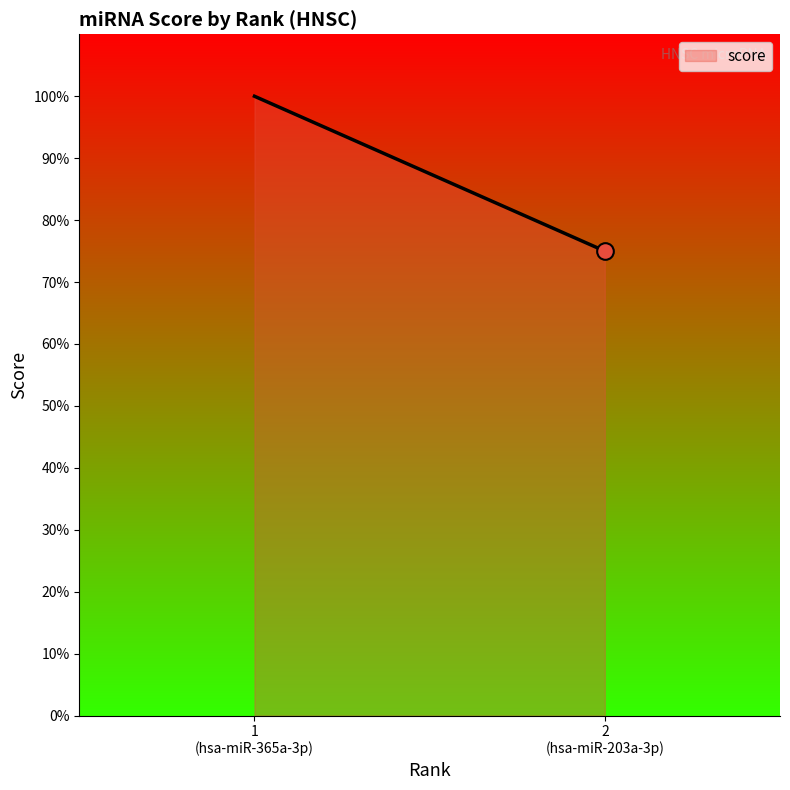

How many values are below 1?

1